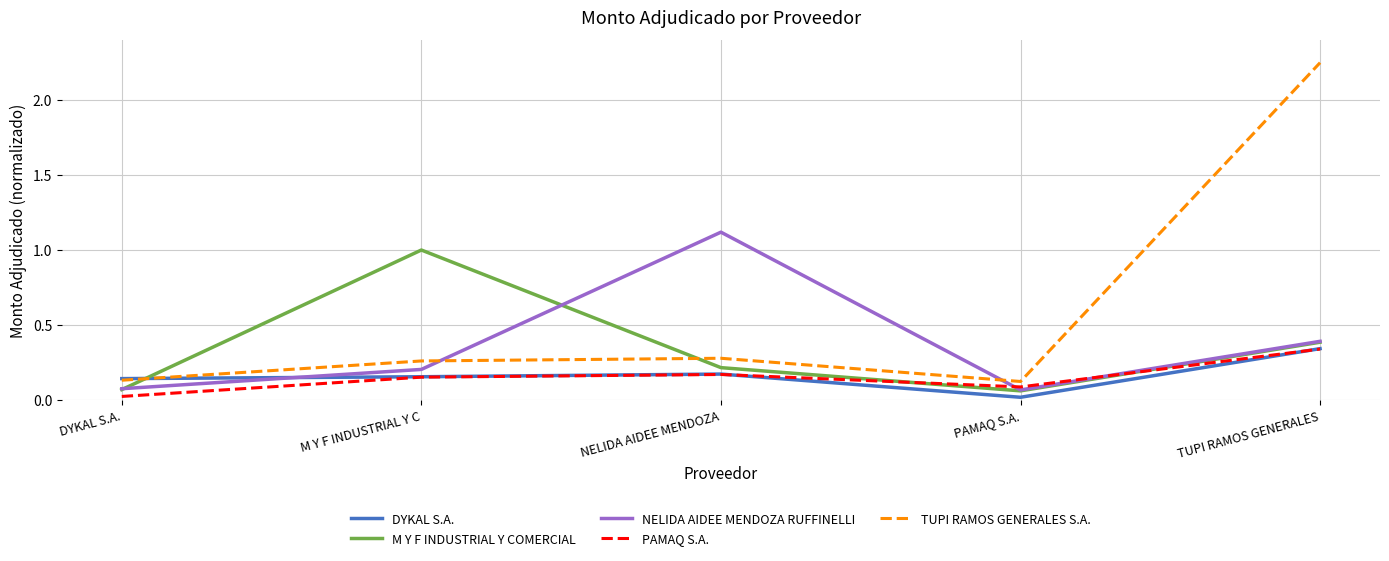

Where do M Y F INDUSTRIAL Y COMERCIAL and TUPI RAMOS GENERALES S.A. first cross each other?

DYKAL S.A. and M Y F INDUSTRIAL Y C